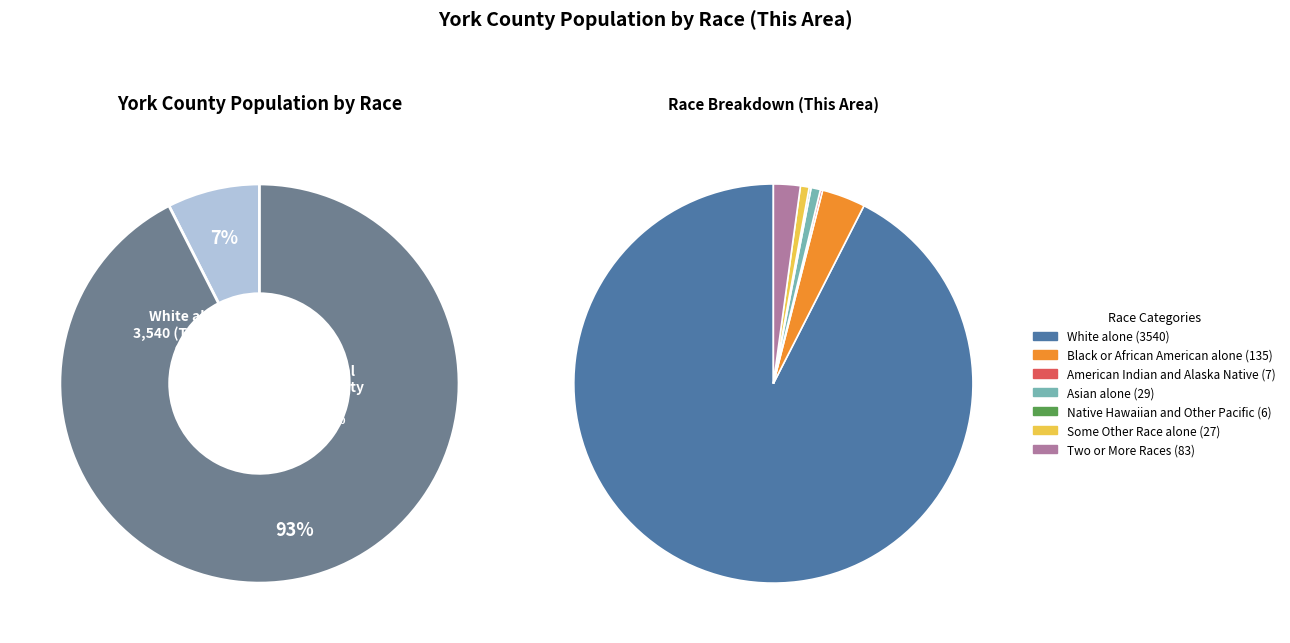

How many slices are in this pie chart?

7